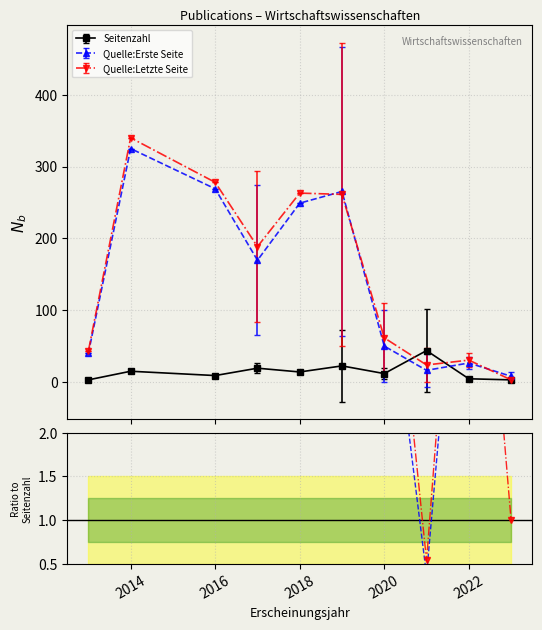

What is the value of the Seitenzahl point at the 5th from the left?

14.0